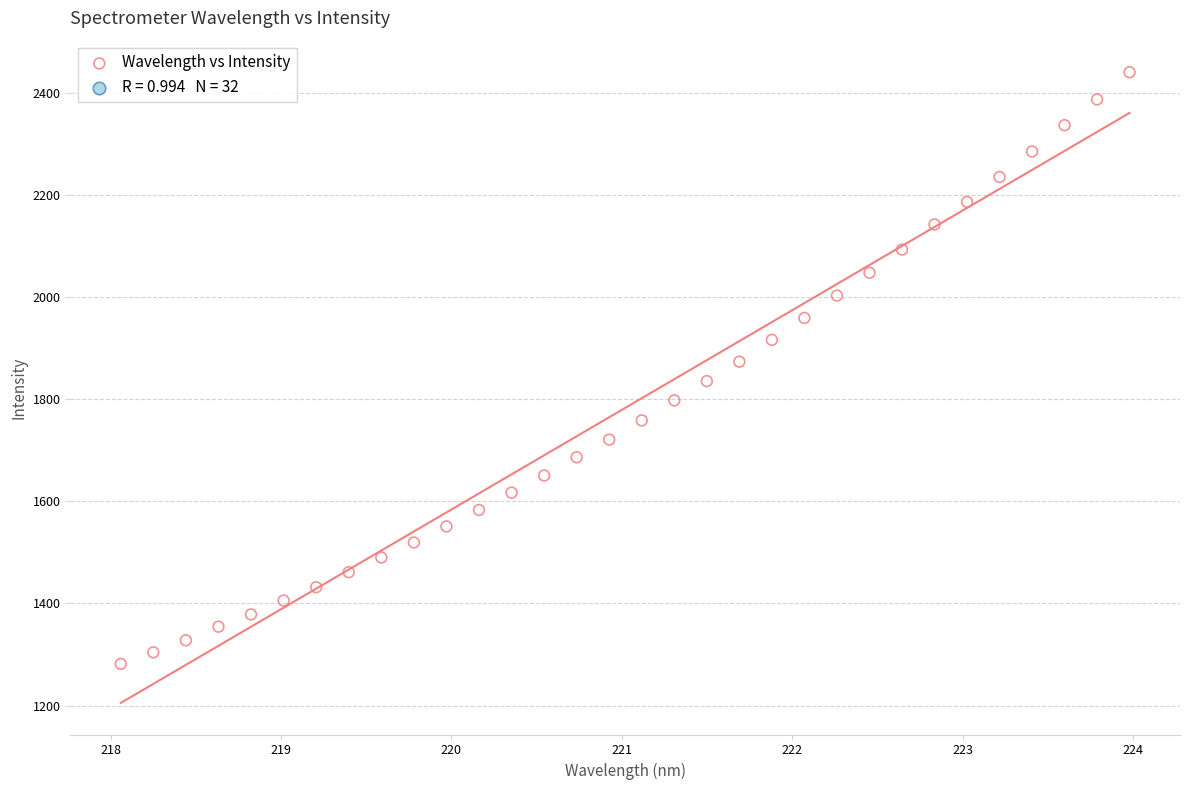

What is the range of X values (max minus min)?

5.9